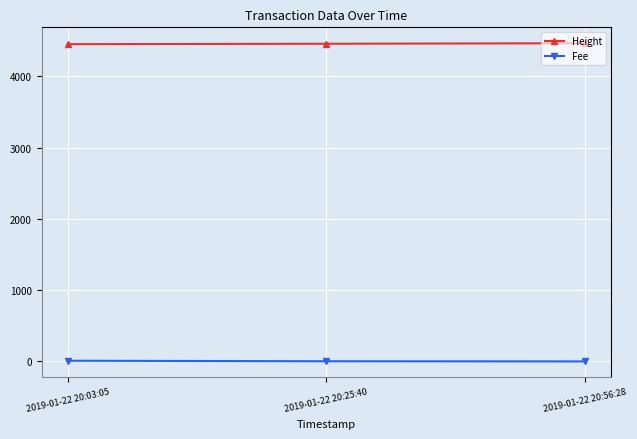

What is the average value of the Fee series?

4.1